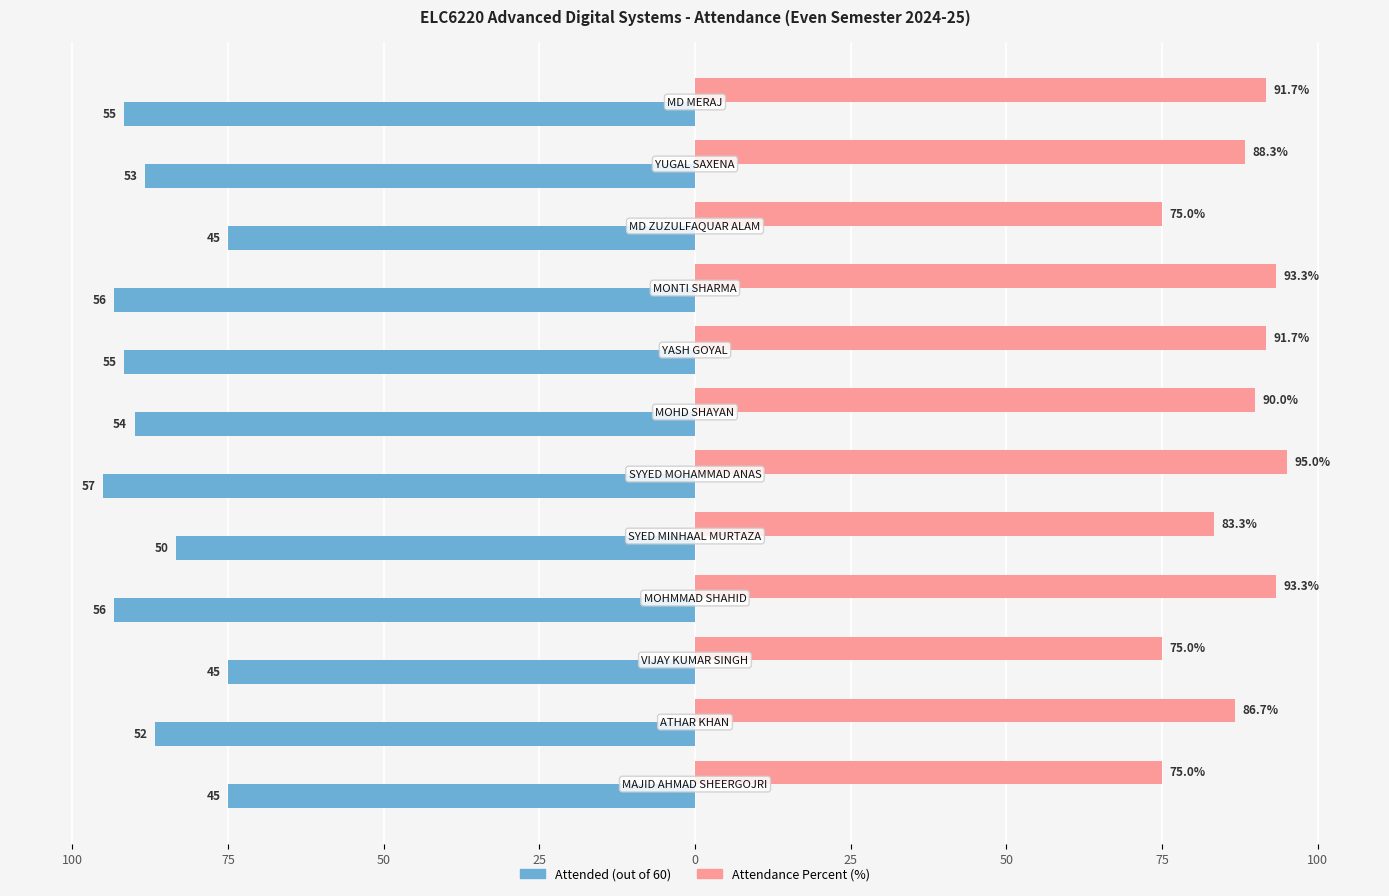

Are the bars grouped side by side (vs. stacked)?

Yes